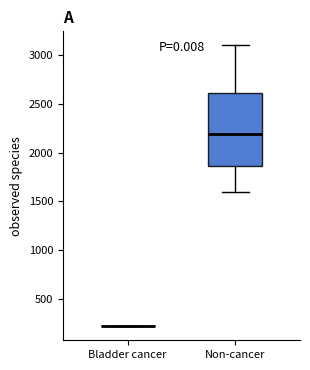

Reading left to right, transcribe this box plot: for each box, give where its median line is, the range the box spans, and where its two whiskers end, as read against the y-axis. The values are not printed on the chart, so give them approximately, as read against the axis.

Bladder cancer: box collapsed to a line at 200, whiskers 200 to 200
Non-cancer: median 2200, box 1850 to 2600, whiskers 1600 to 3100